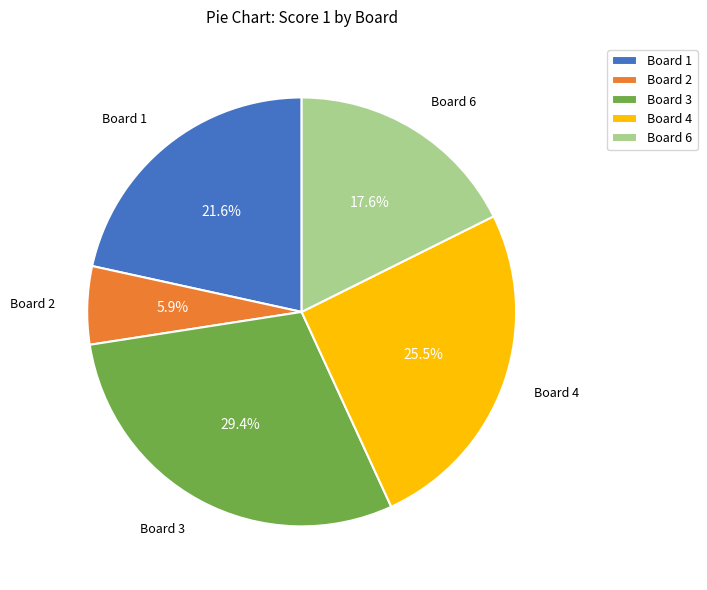

How many segments does this pie chart have?

5